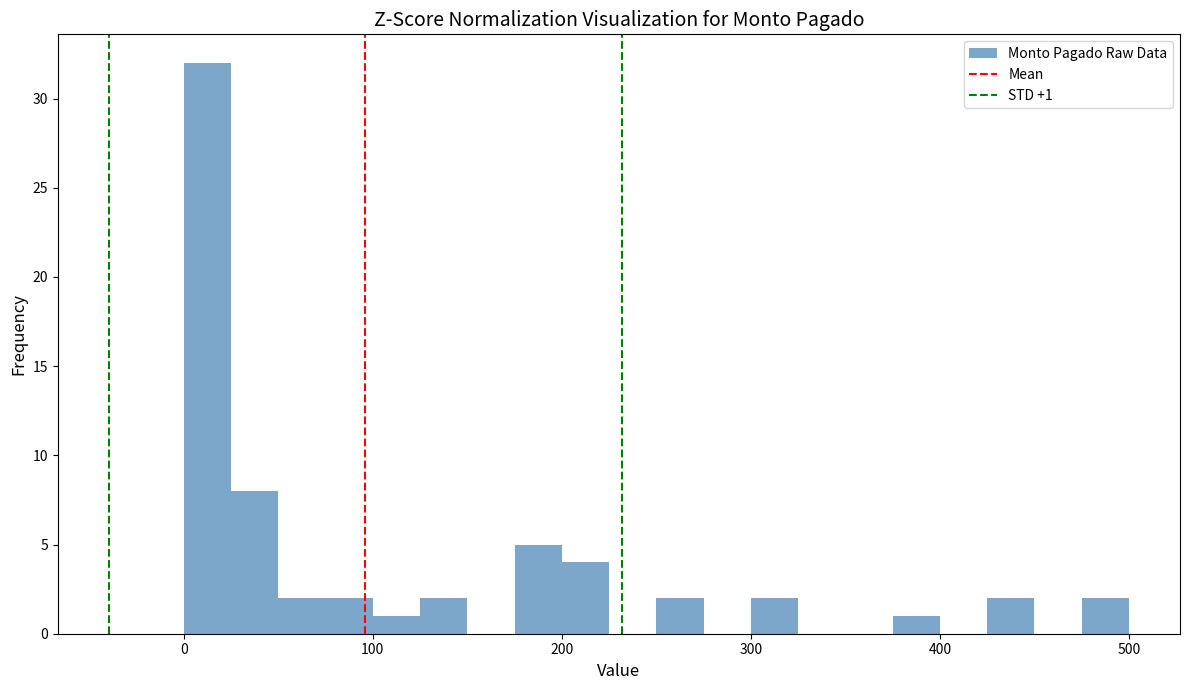

Read against the x-axis, roughly where is the centre of the tallest bar?

10